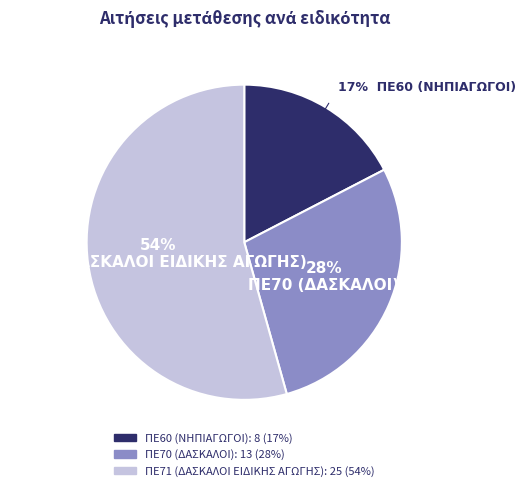

To the nearest percent, what is the difference between the largest and smallest slice percentages?

37%